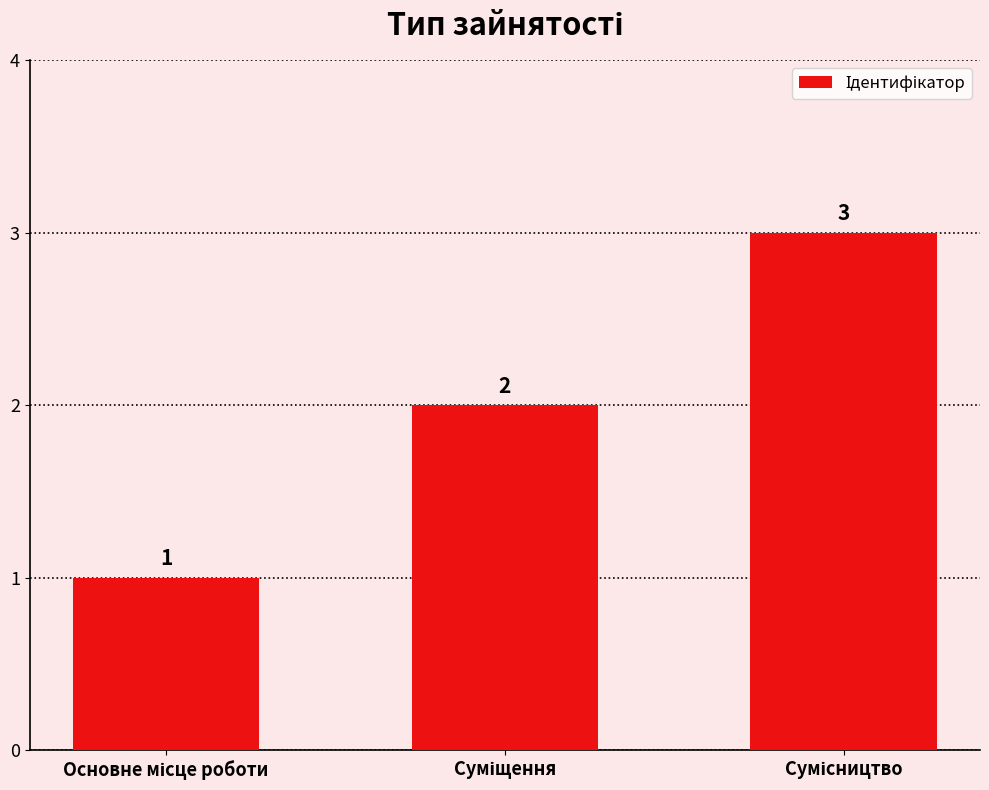

What is the sum of all values?

6